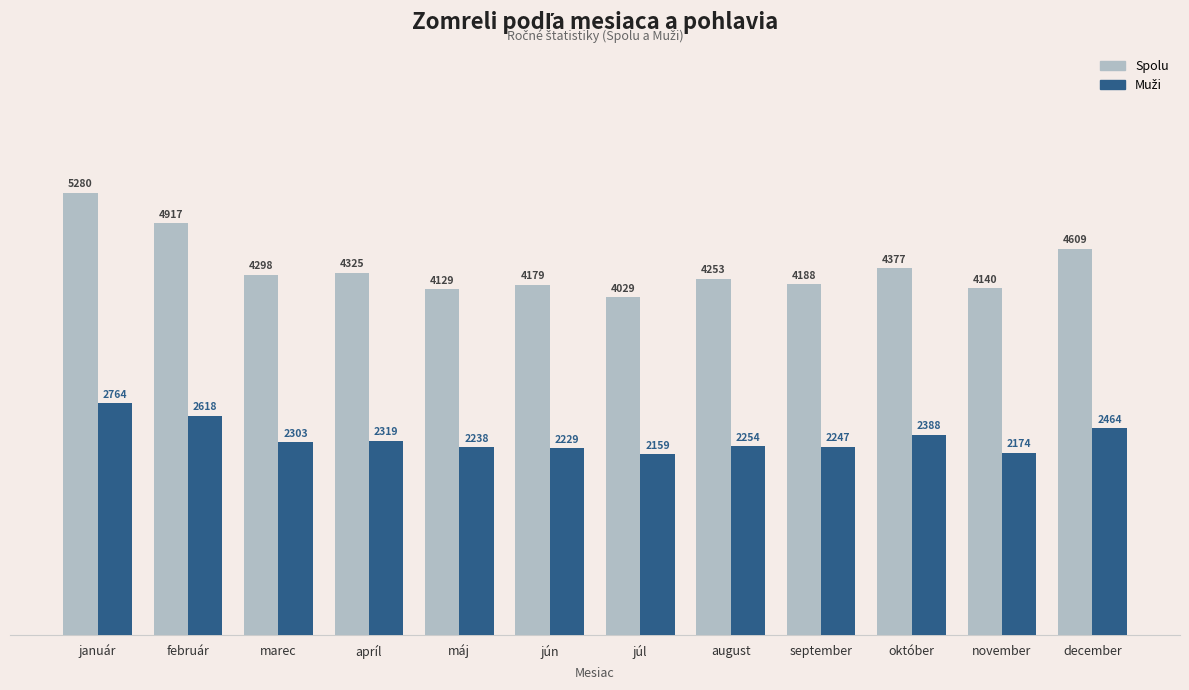

The Spolu series shows 4179 at jún. True or false?

True